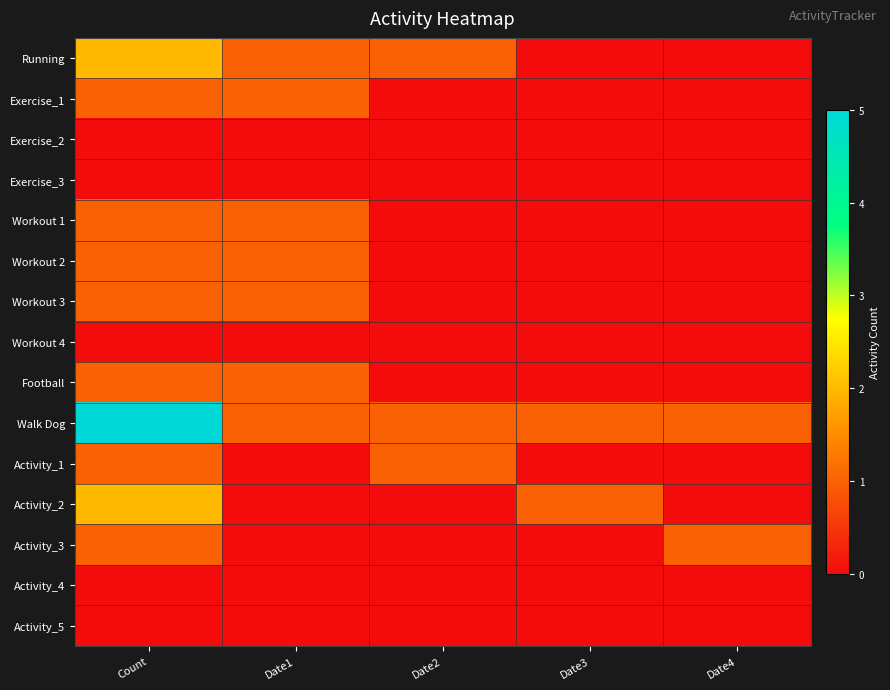

Rank the series at Count from highest to lowest value.

Walk Dog, Running, Activity_2, Exercise_1, Workout 1, Workout 2, Workout 3, Football, Activity_1, Activity_3, Exercise_2, Exercise_3, Workout 4, Activity_4, Activity_5